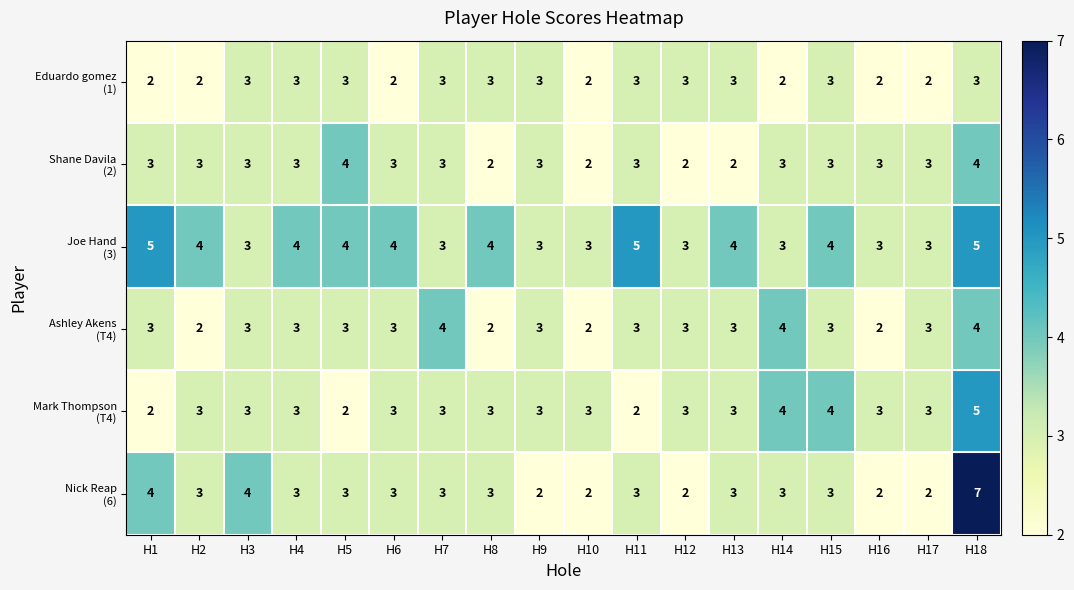

At which category is the sum across all series the highest?

H18